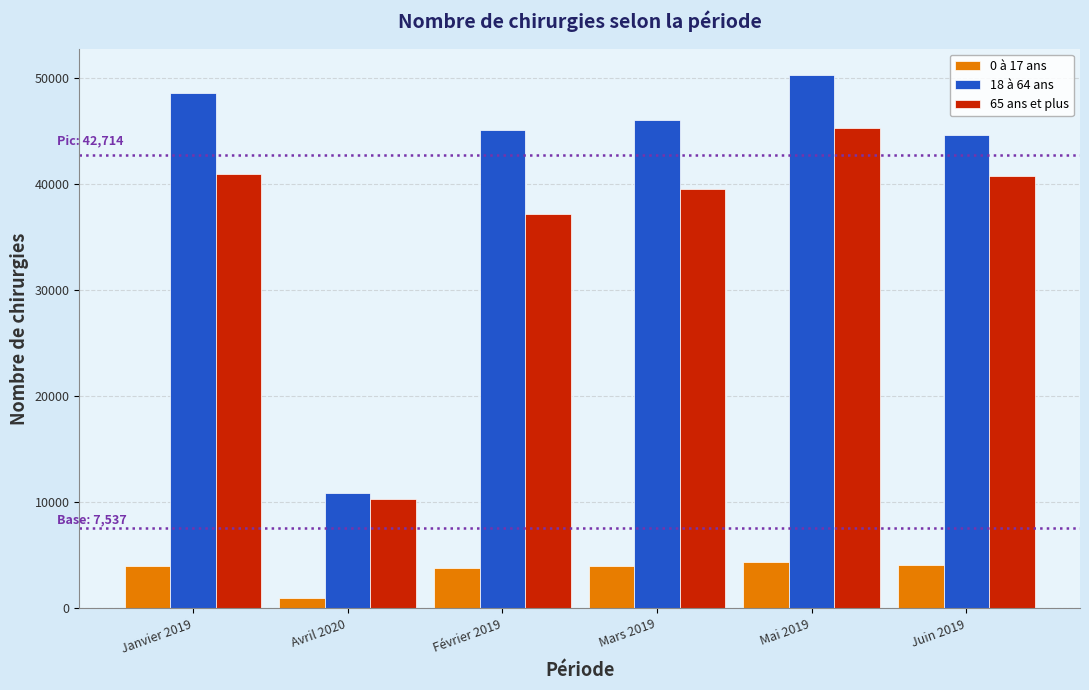

What is the average value of the 18 à 64 ans series?

40893